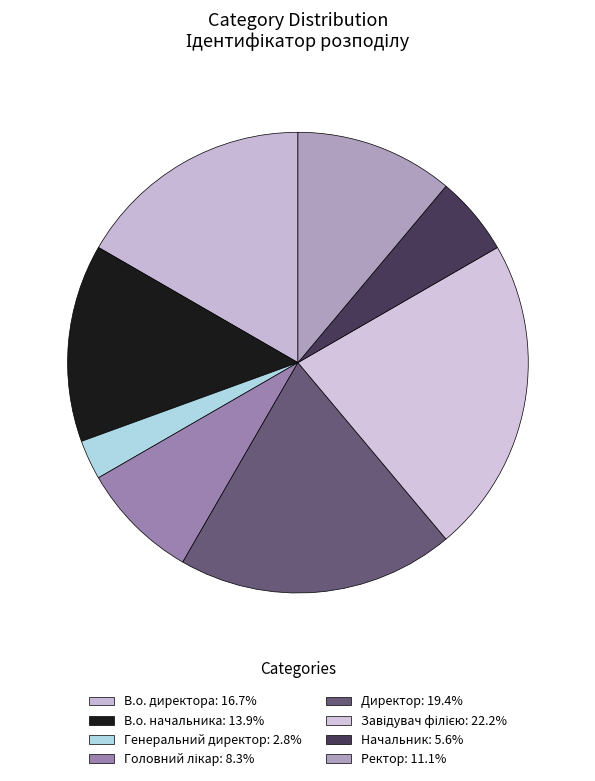

Count the number of slices in the pie.

8